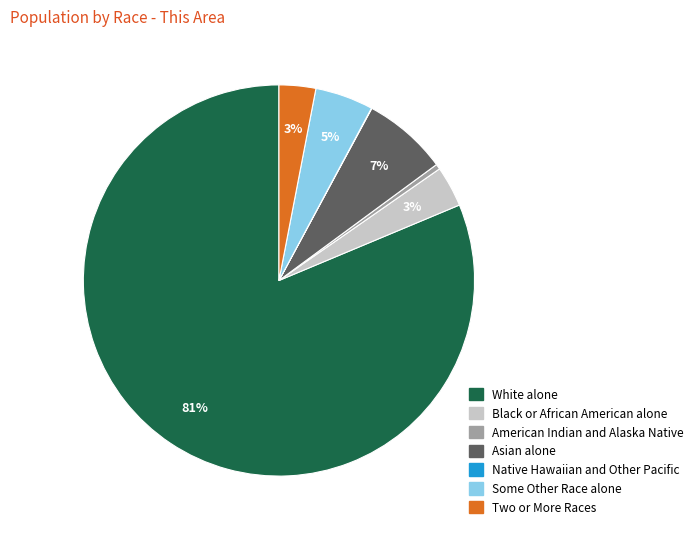

What is the majority slice?

White alone